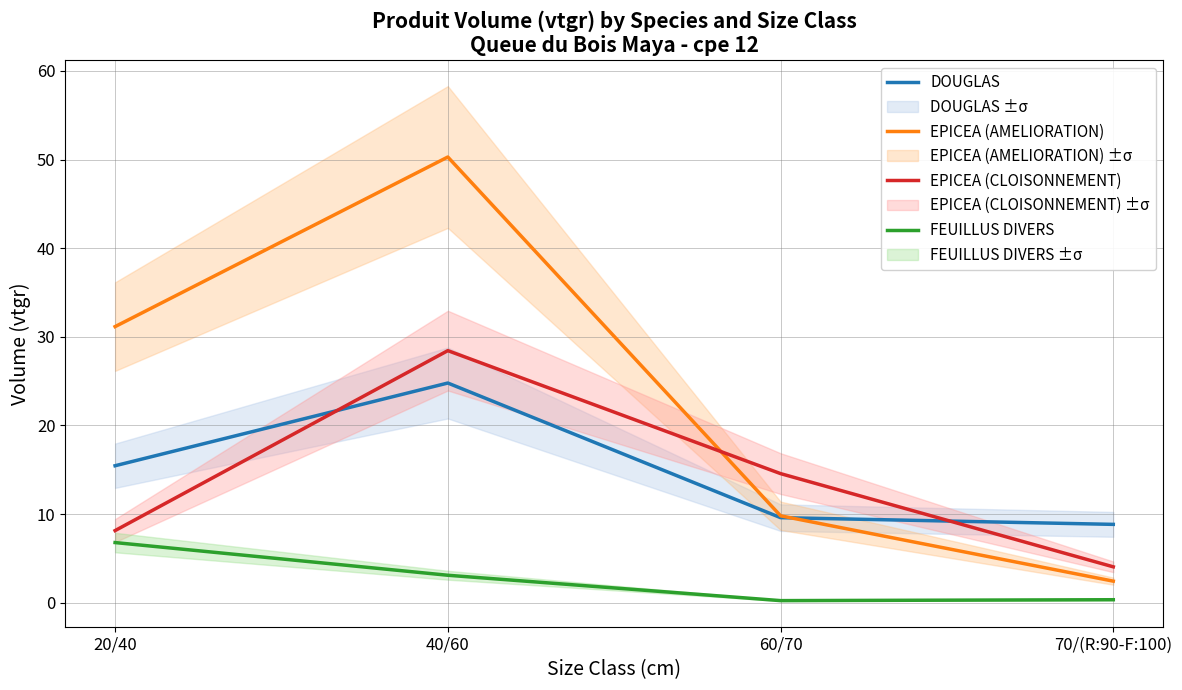

What is the difference between the highest and lowest values at 20/40?

24.4